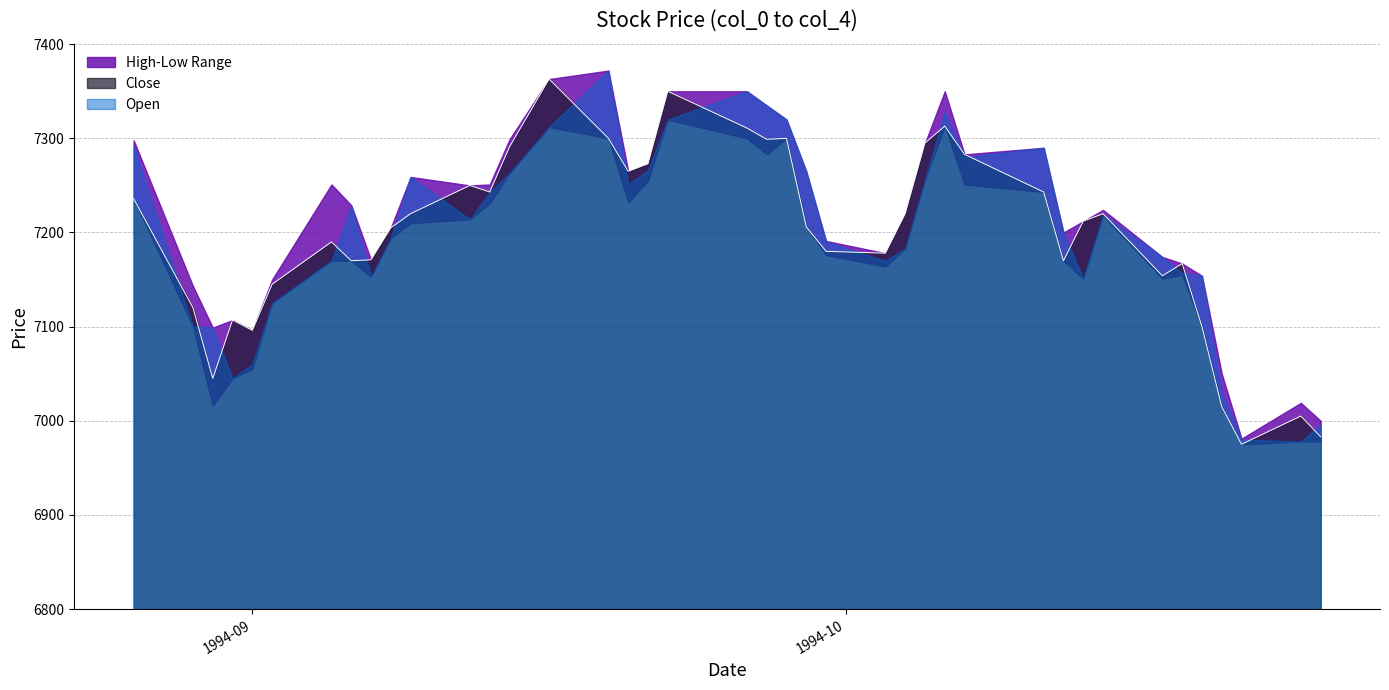

True or false: Low has more than 0 interior local peaks.

True